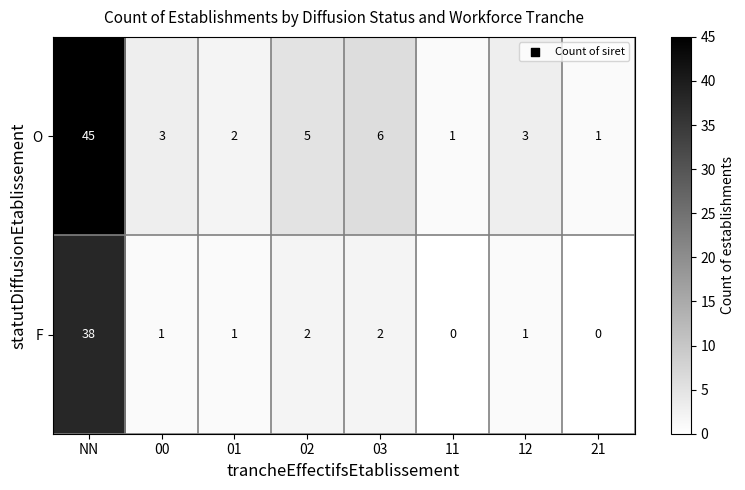

Read the O value at NN, to the nearest 5.

45